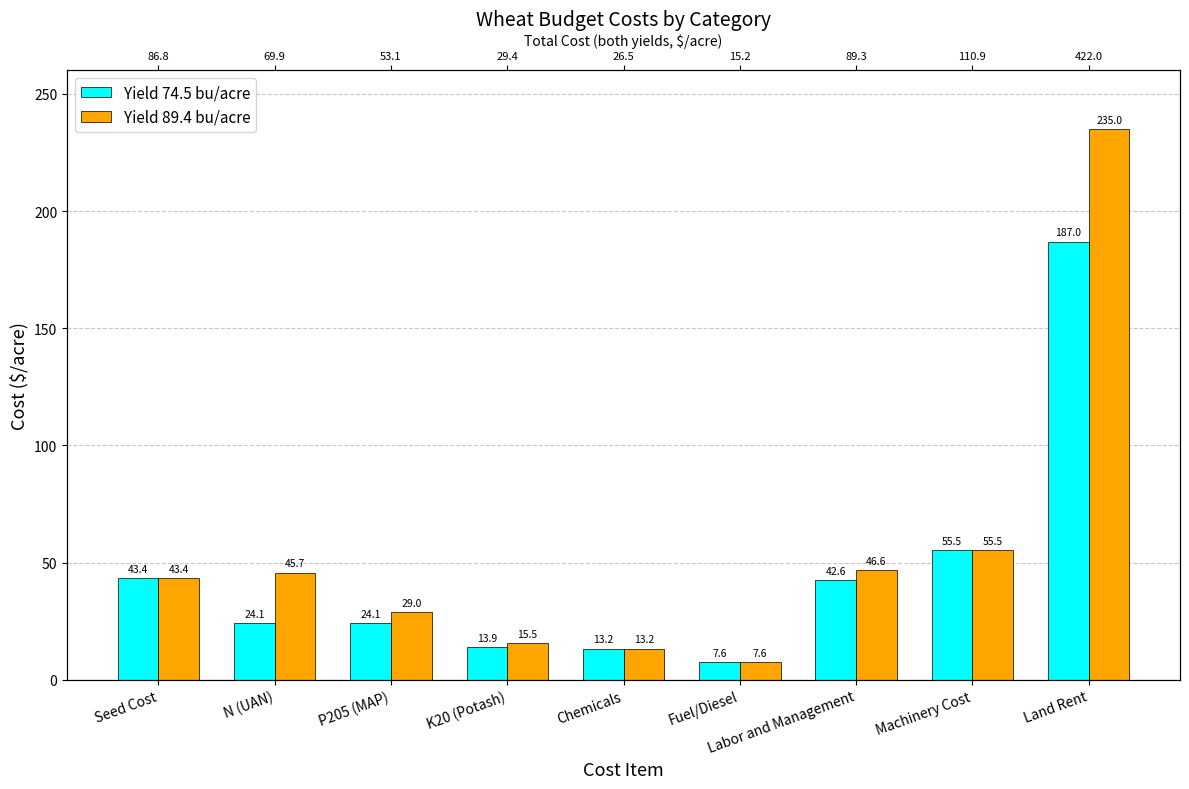

Rank the series by their average value, from lowest to highest.

Yield 74.5 bu/acre, Yield 89.4 bu/acre